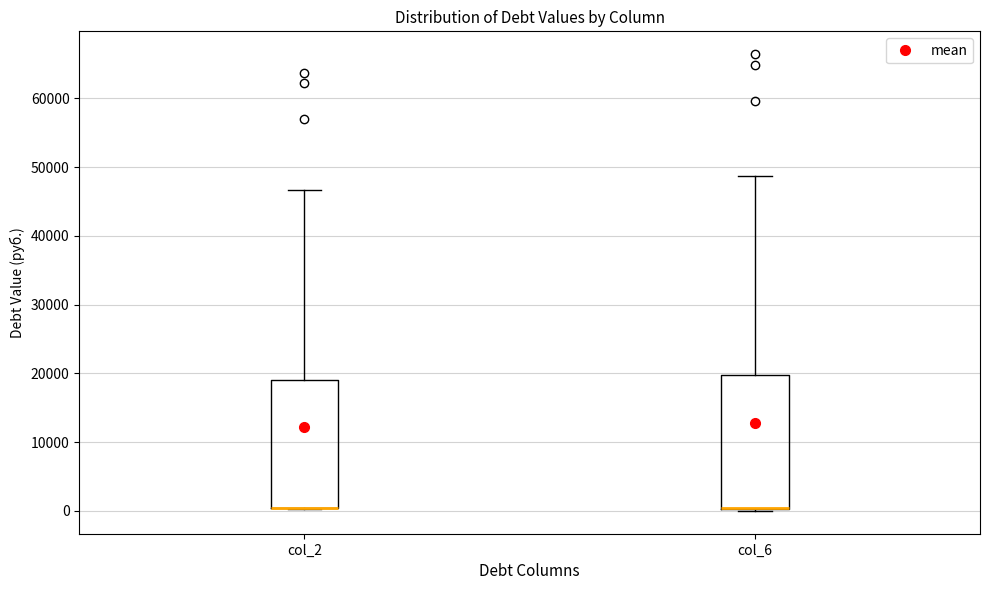

Where is the upper edge of the box for col_6 on the y-axis? The values are not printed on the chart, so give them approximately, as read against the axis.

20000